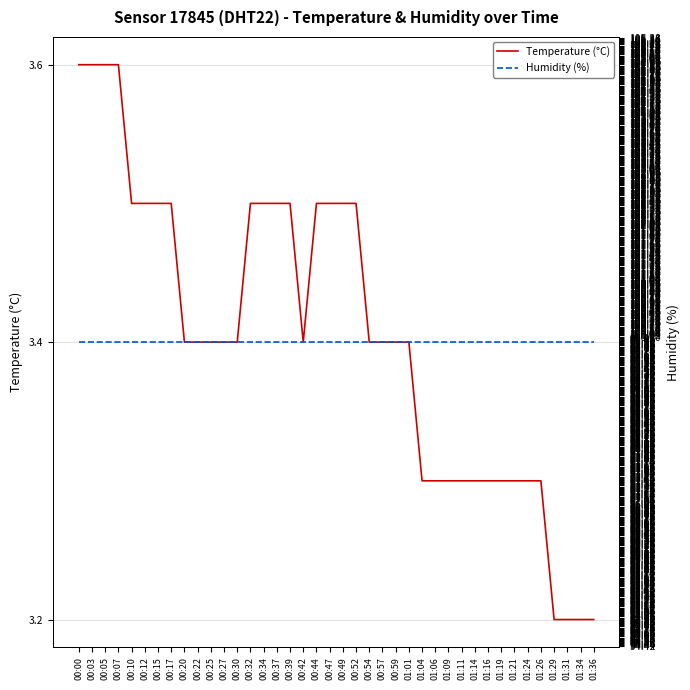

At which category is the sum across all series the highest?

00:00